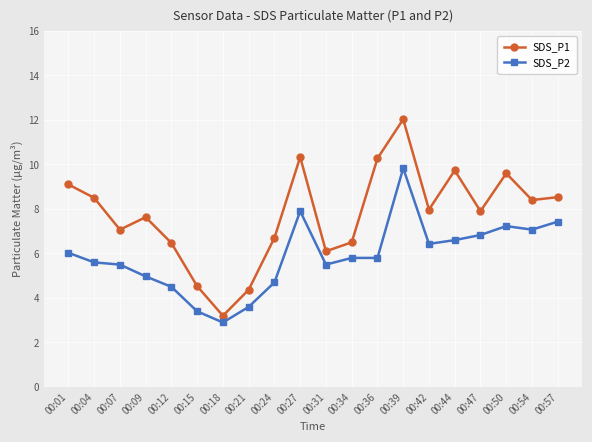

Between 00:04 and 00:27, which series saw the biggest shift?

SDS_P2